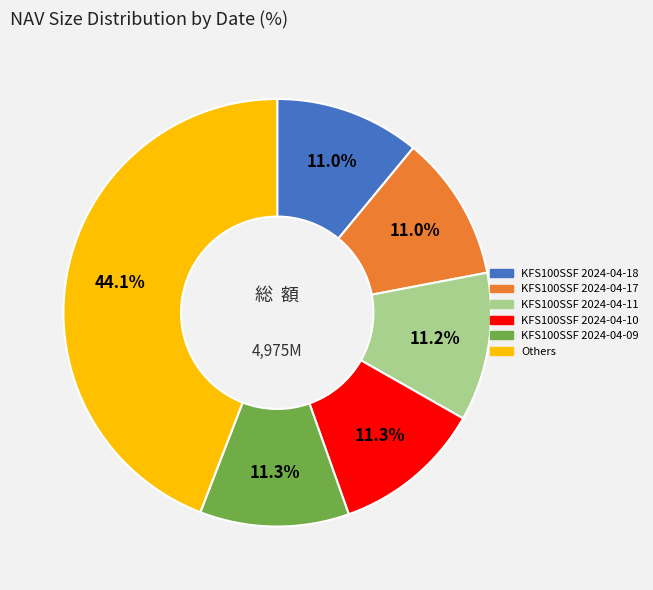

Is there a majority slice in this chart?

No